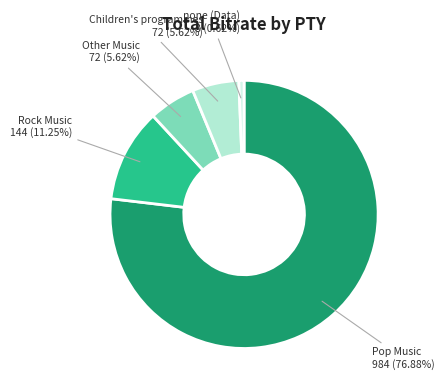

Is there any slice that represents more than half of the pie?

Yes